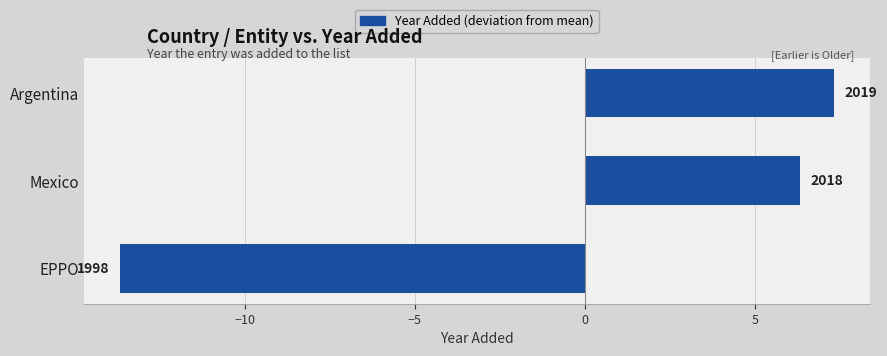

Does the chart contain any negative values?

Yes